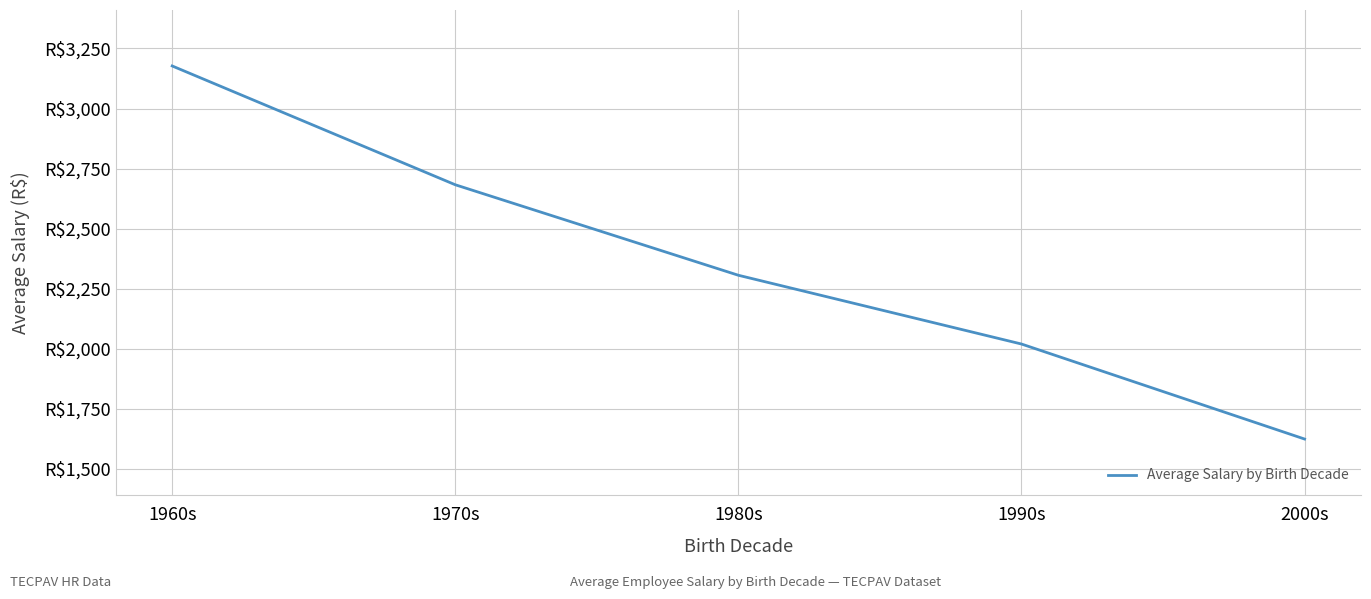

Does the chart display data point markers on the line(s)?

No